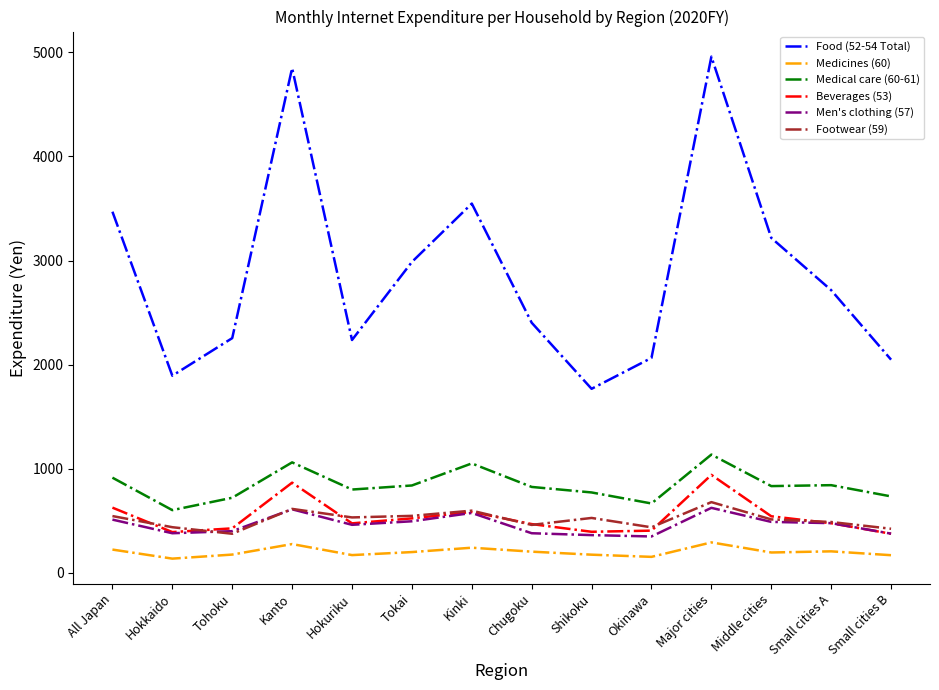

What are all the series names shown in the legend?

Food (52-54 Total), Medicines (60), Medical care (60-61), Beverages (53), Men's clothing (57), Footwear (59)